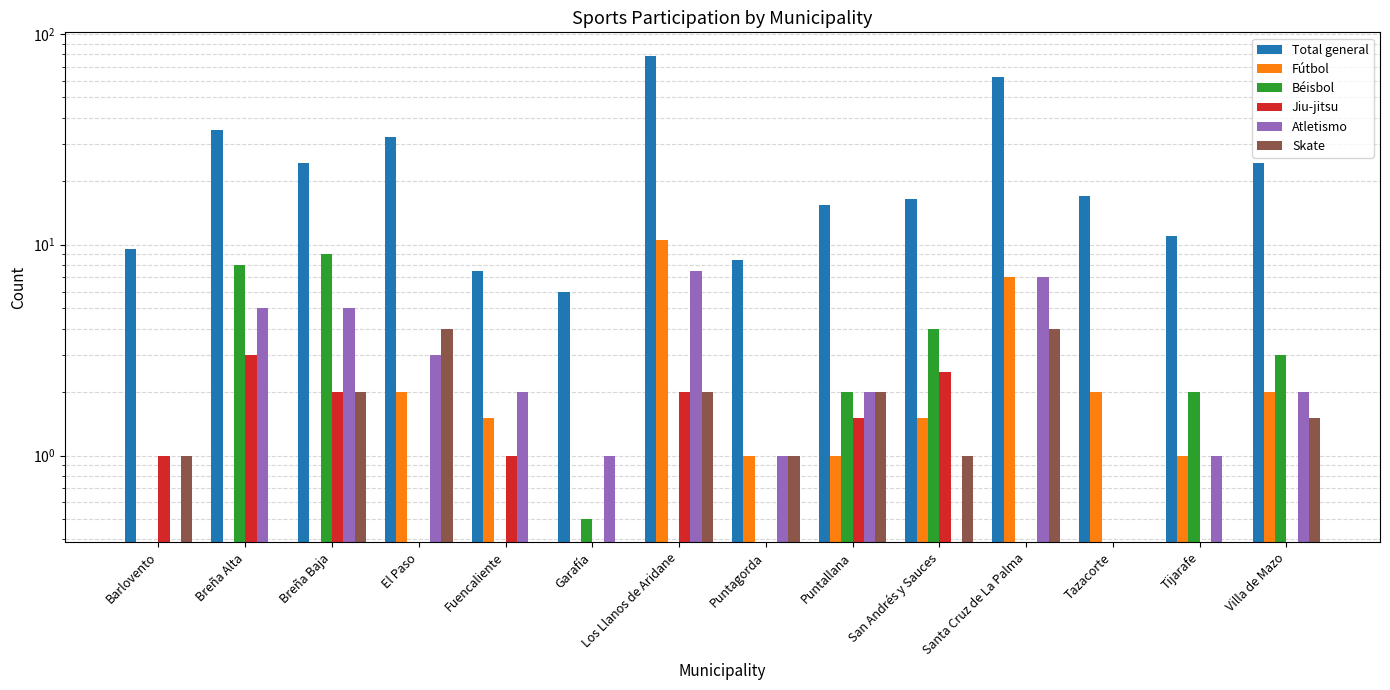

The Atletismo series shows 2.0 at Fuencaliente. True or false?

True